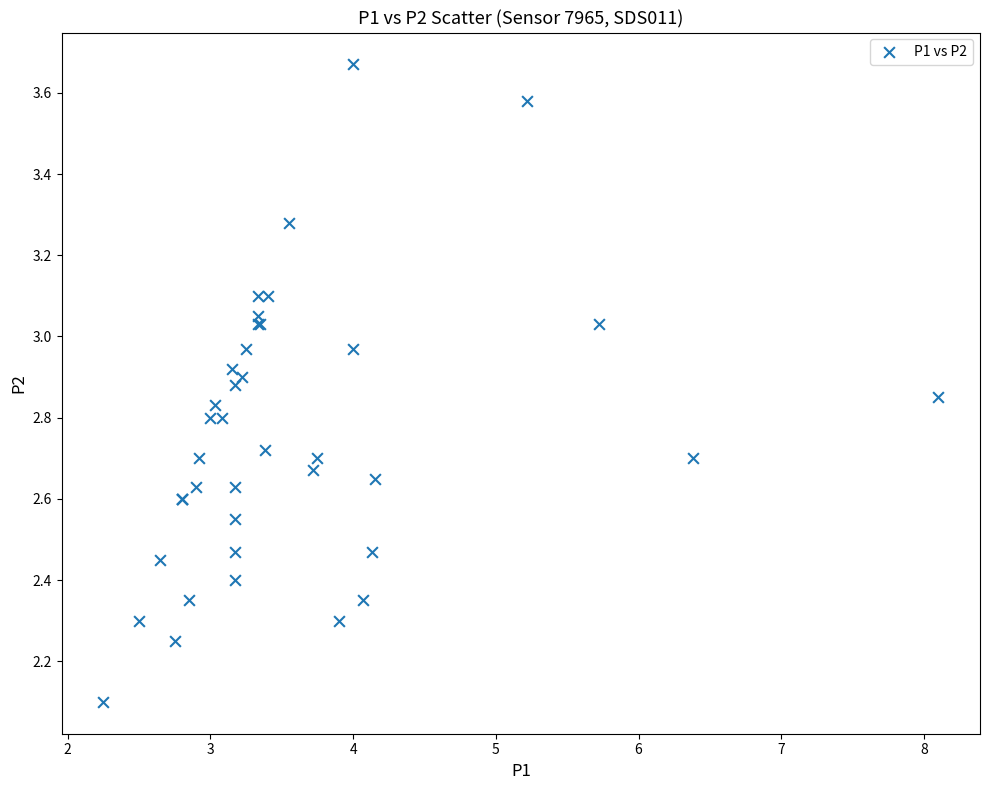

What Y value in the scatter plot is closest to 2?

2.1